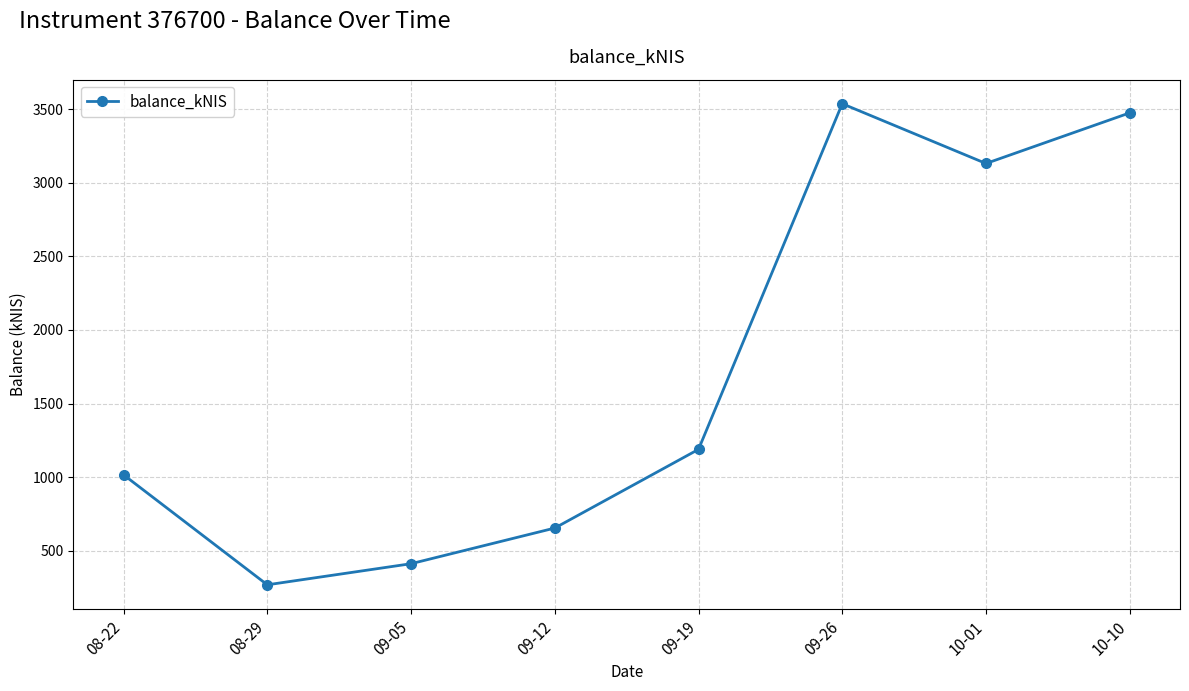

At which label does the data first exceed 1188?

09-19